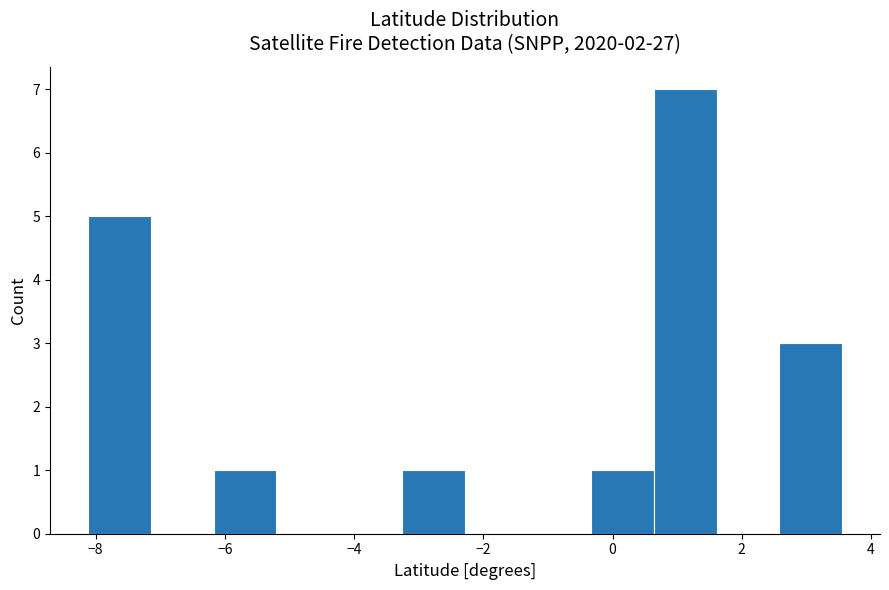

Reading left to right, list every bar in this chart as the range it spans on the x-axis followed by its height. Neither the bar edges nor the heights are printed on the chart, so give them approximately, as read against the axes.

-8.2 to -7.2: 5
-7.2 to -6.2: 0
-6.2 to -5.2: 1
-5.2 to -4.2: 0
-4.2 to -3.2: 0
-3.2 to -2.2: 1
-2.2 to -1.4: 0
-1.4 to -0.4: 0
-0.4 to 0.6: 1
0.6 to 1.6: 7
1.6 to 2.6: 0
2.6 to 3.6: 3